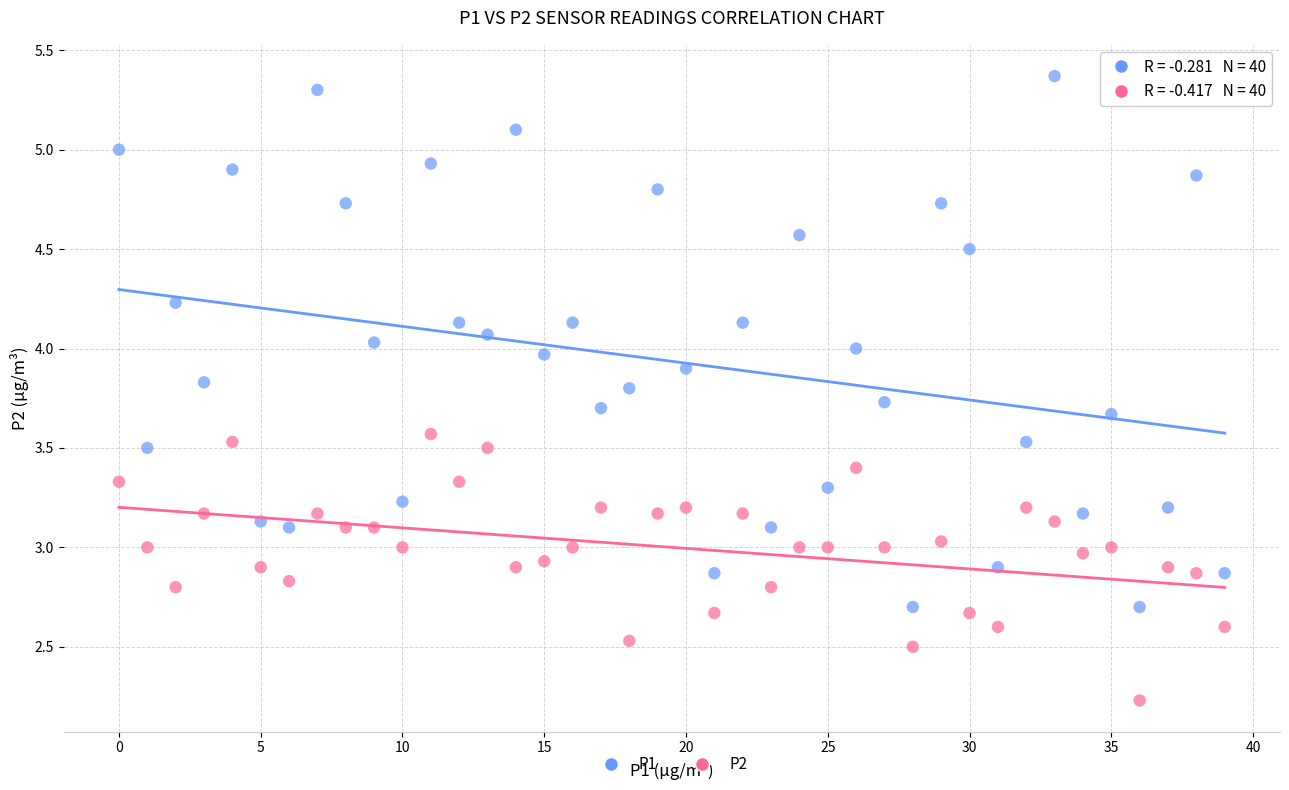

Which series contains the lowest Y value?

P2